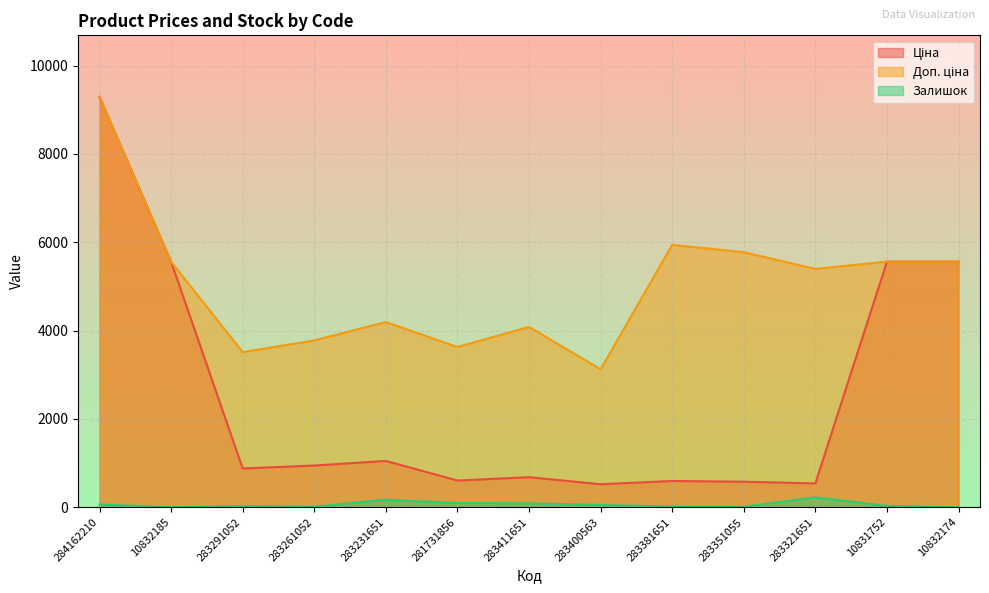

The value of Ціна at 283321651 is 539.6. True or false?

True